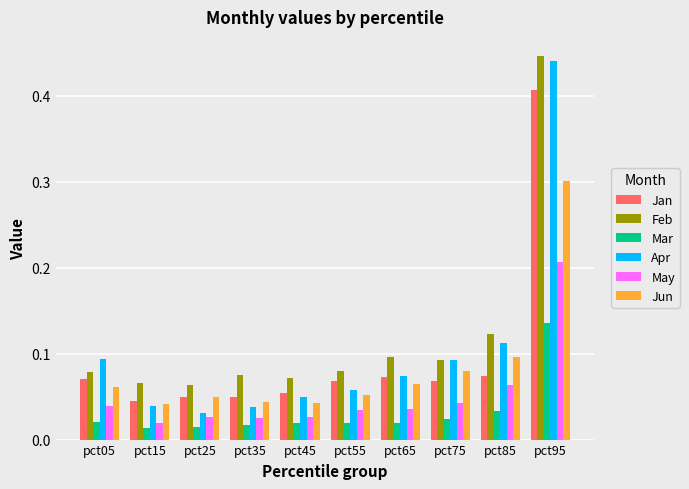

Between pct05 and pct85, which series saw the biggest shift?

Feb